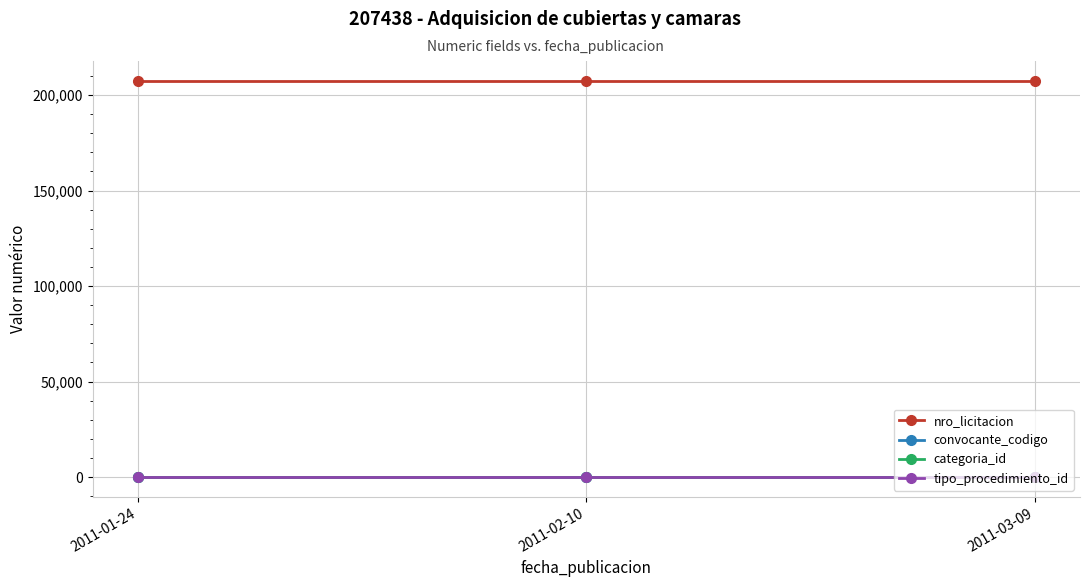

What is the spread (max minus min) of values at 2011-01-24?

207437